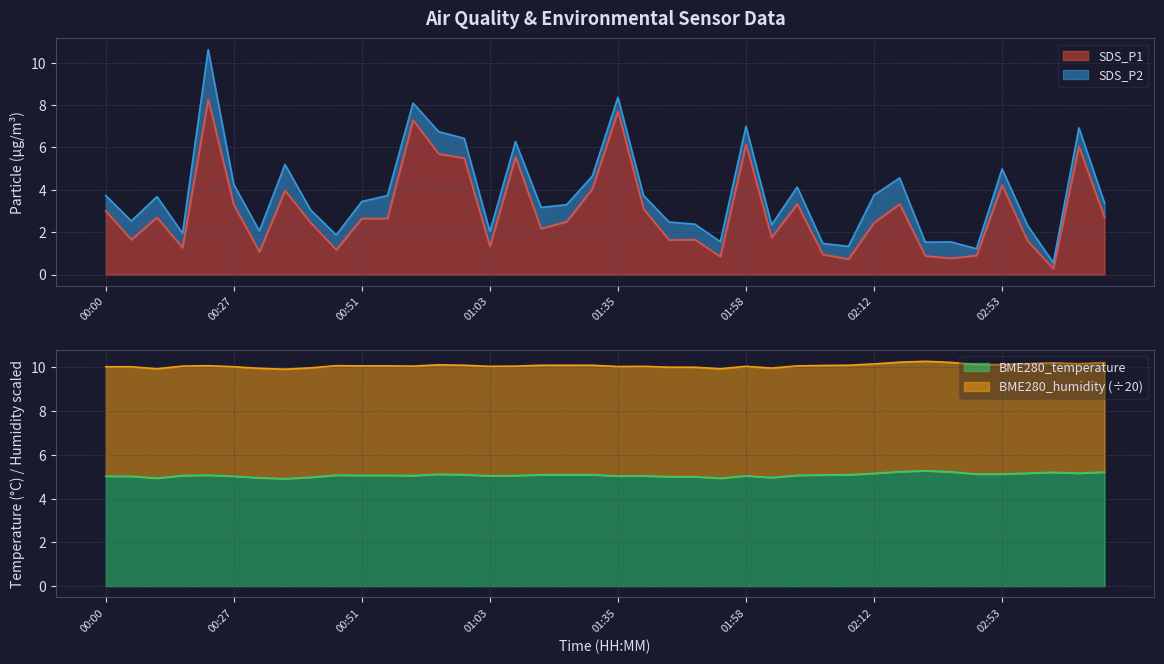

After their last crossing, which series has the higher values: SDS_P1 or BME280_temperature?

BME280_temperature